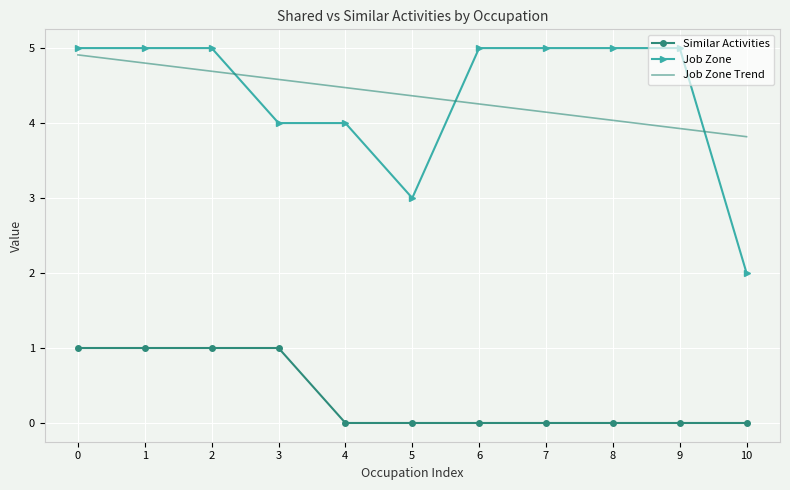

At how many categories does at least one series exceed 2?

11